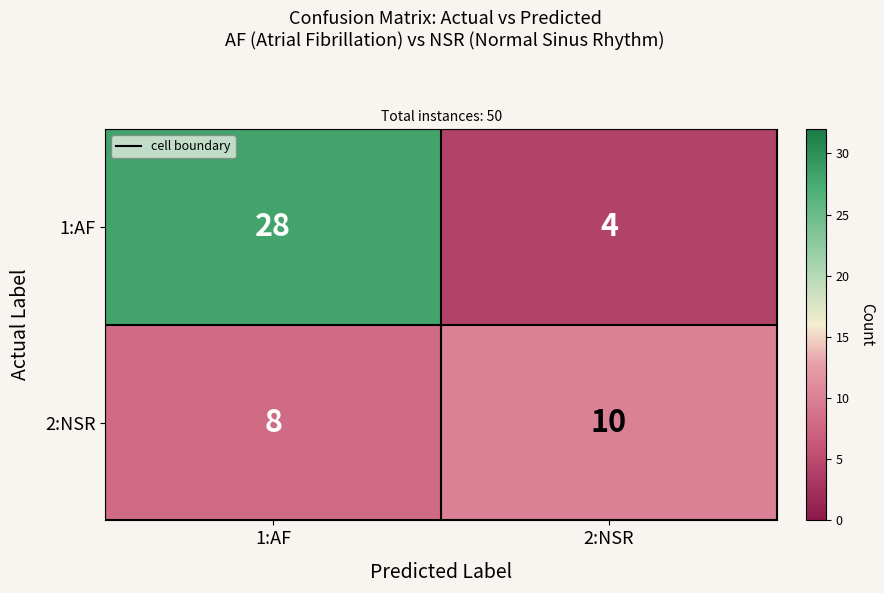

Reading left to right, extract all data points from this chart.

1:AF: 1:AF=28	2:NSR=4
2:NSR: 1:AF=8	2:NSR=10